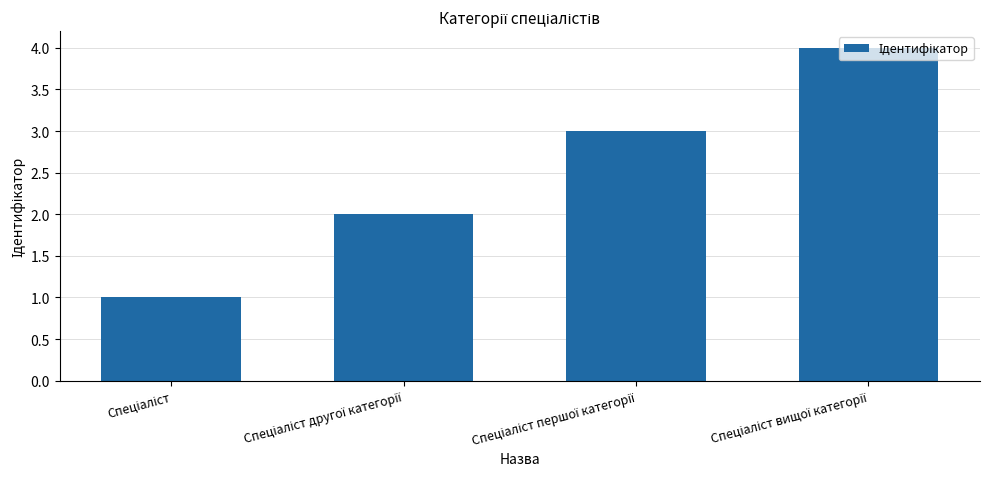

Reading left to right, list all the values displayed in this chart.

1	2	3	4